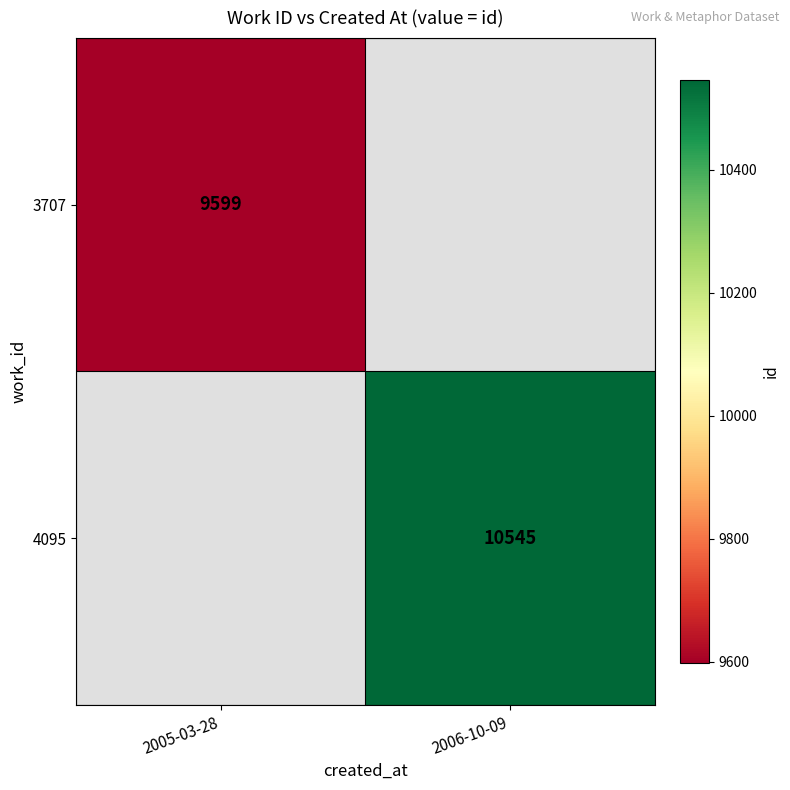

The value of 4095 at 2006-10-09 is 4961.6. True or false?

False